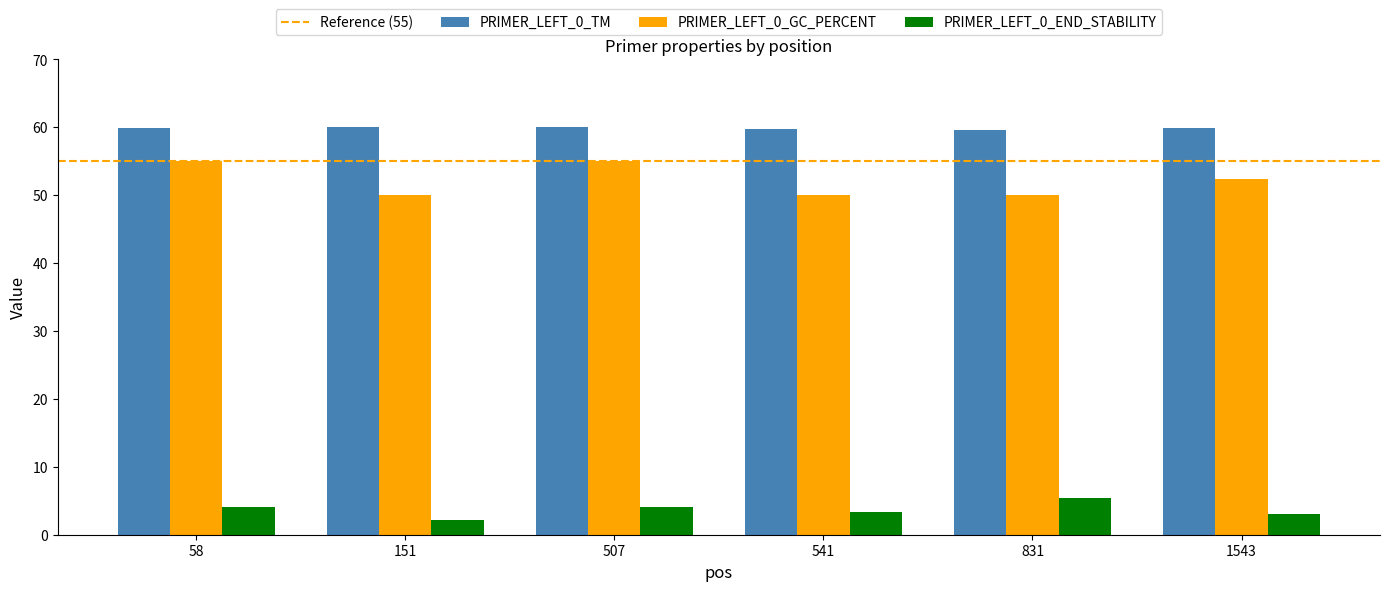

What is the minimum value shown in the chart?

2.2